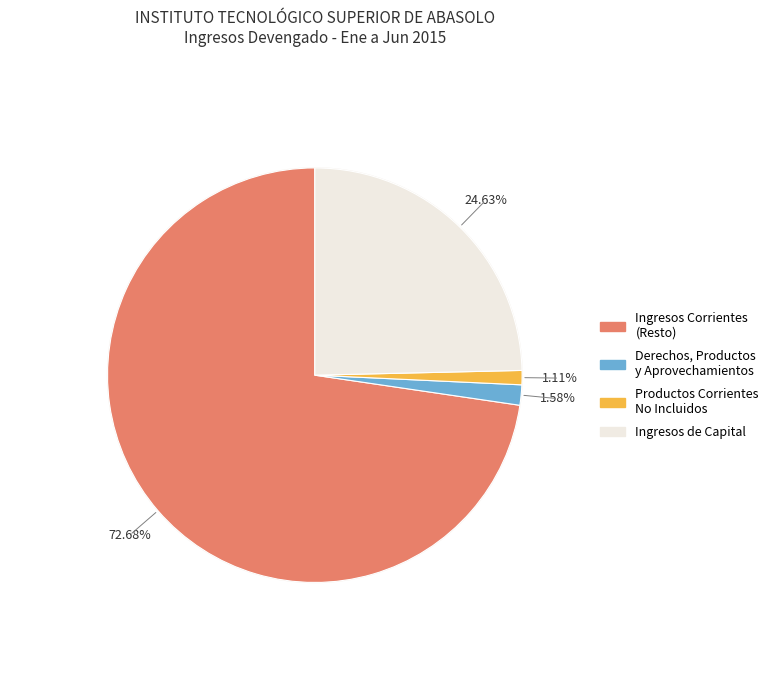

Do Derechos, Productos y Aprovechamientos and Productos Corrientes No Incluidos together represent more than half of the pie?

No